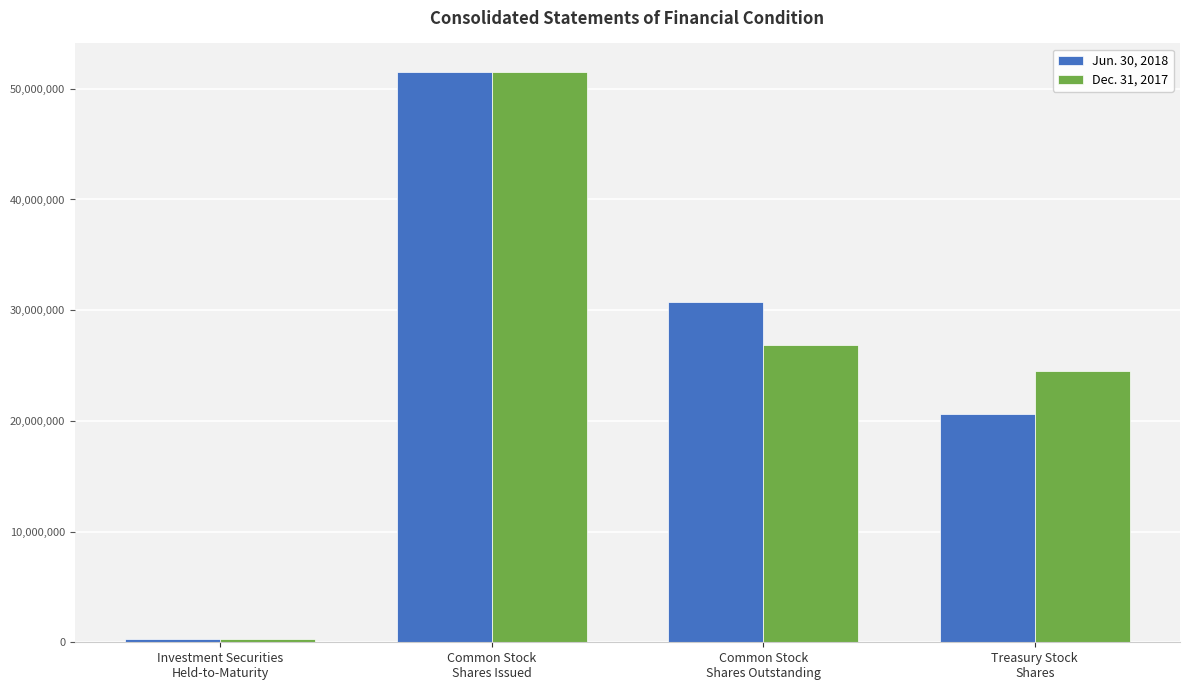

The value of Jun. 30, 2018 at Common Stock
Shares Outstanding is 12272932. True or false?

False